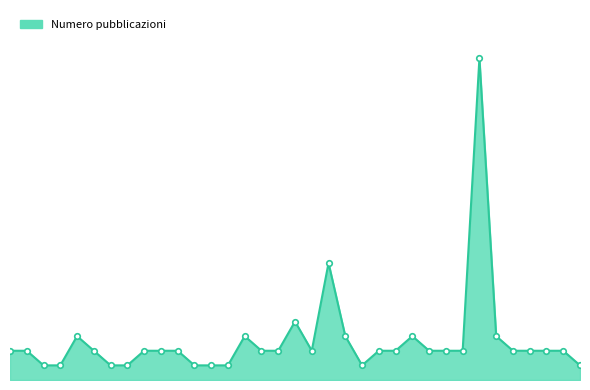

What is the value of the 12th point from the left?

2